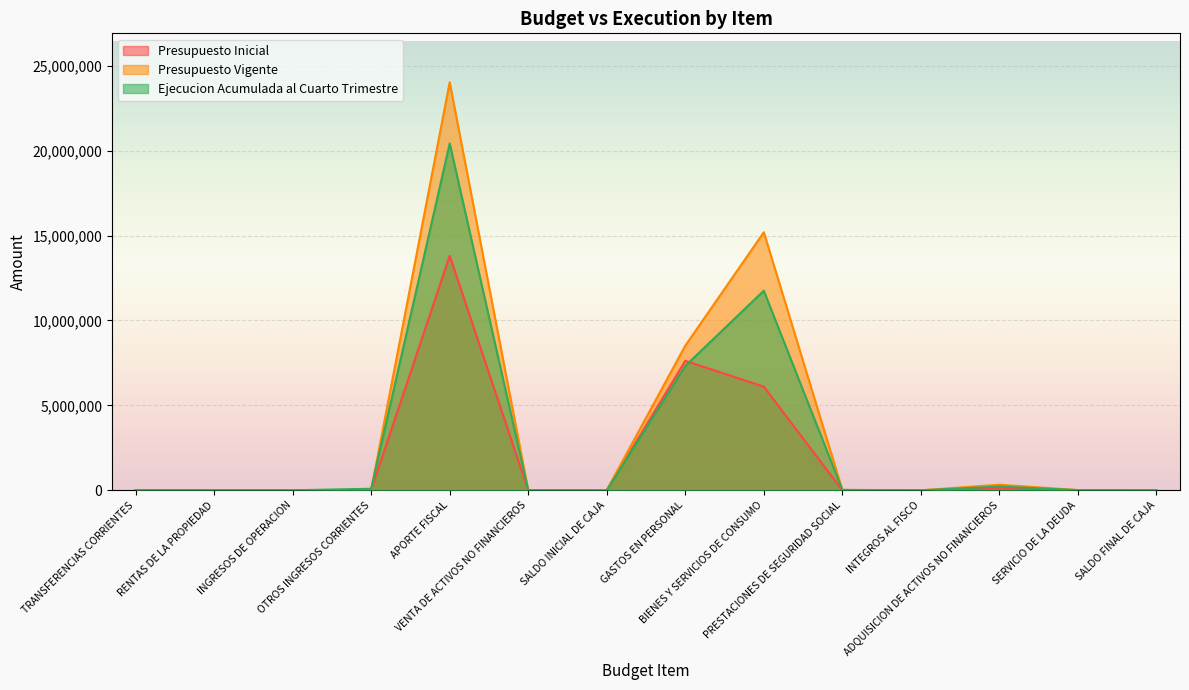

What is the sum of the Presupuesto Vigente values at SALDO FINAL DE CAJA and INTEGROS AL FISCO?

182